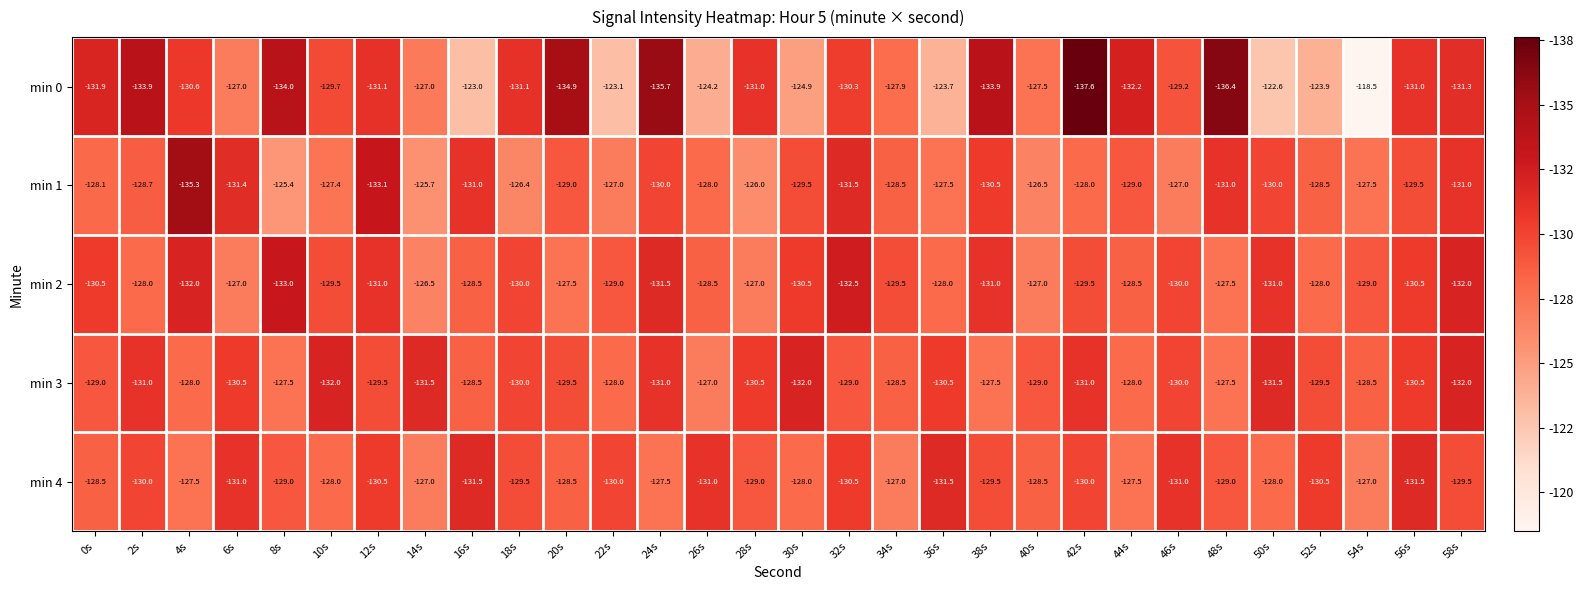

Which category has the lowest value across all series?

42s